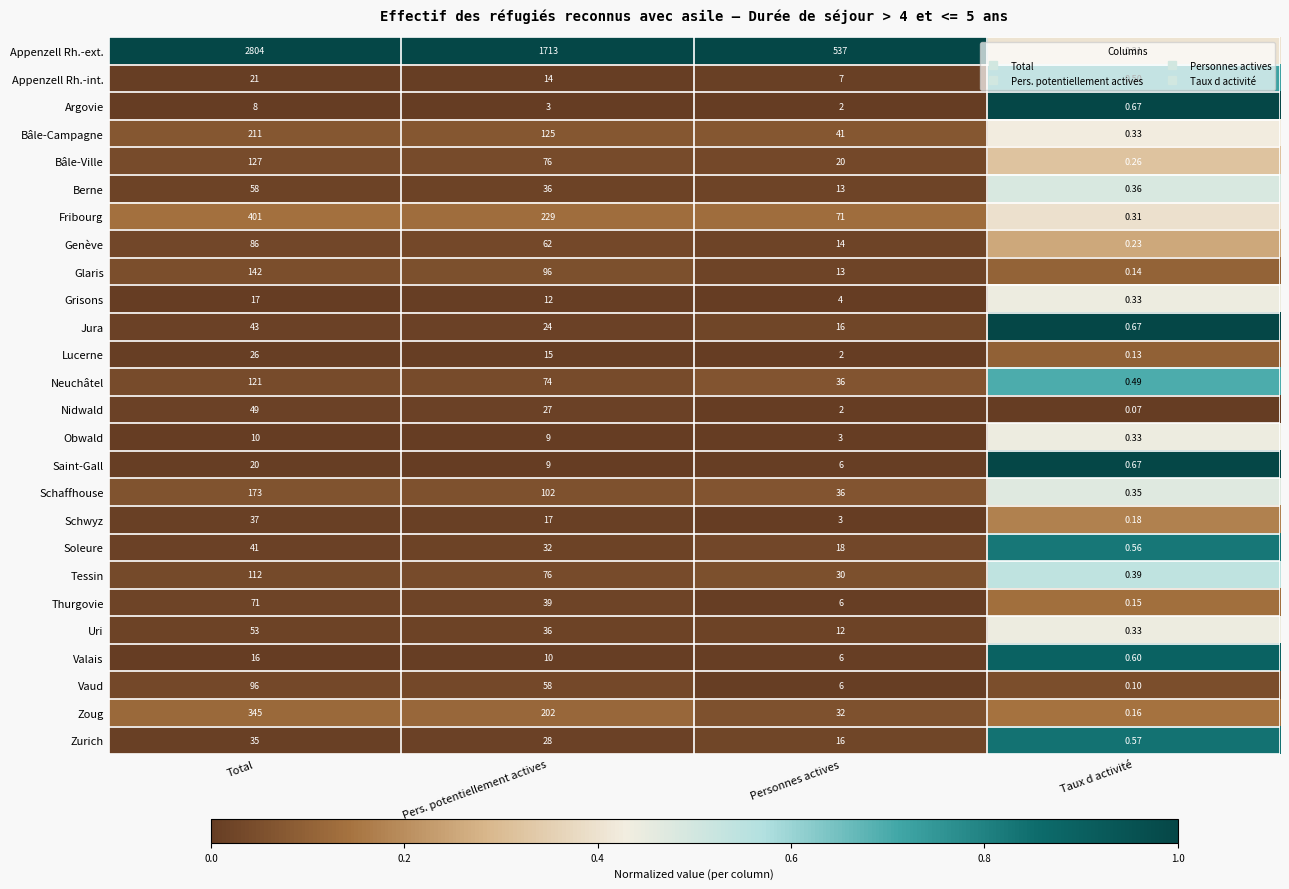

At which label does Fribourg first exceed 229?

Total